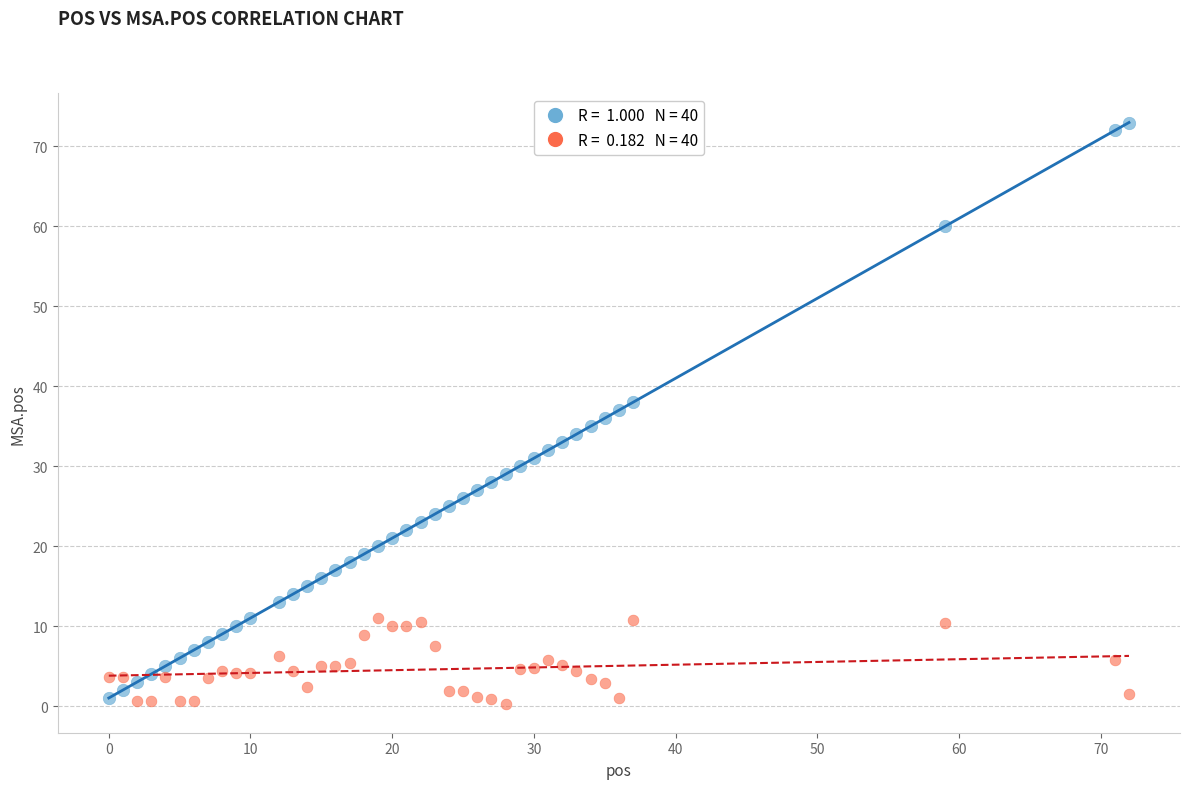

Across all data points, what is the range of X values (max minus min)?

72.0